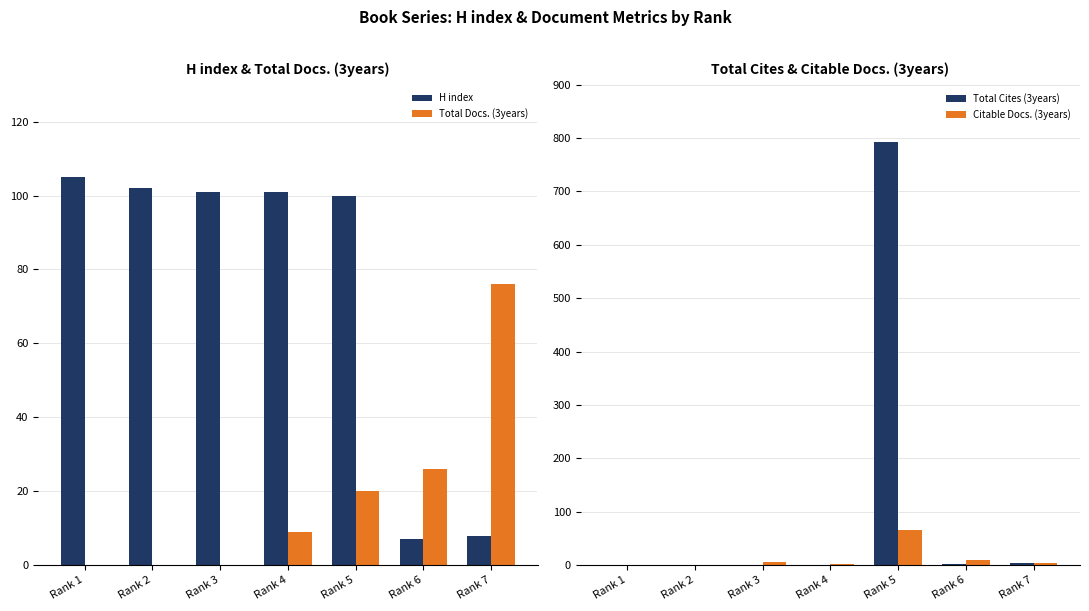

Between Rank 3 and Rank 4, which series saw the biggest shift?

Total Docs. (3years)